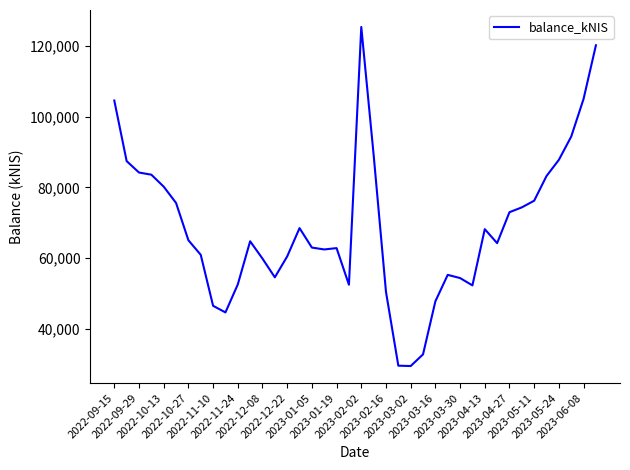

What is the greatest value displayed?

125340.3